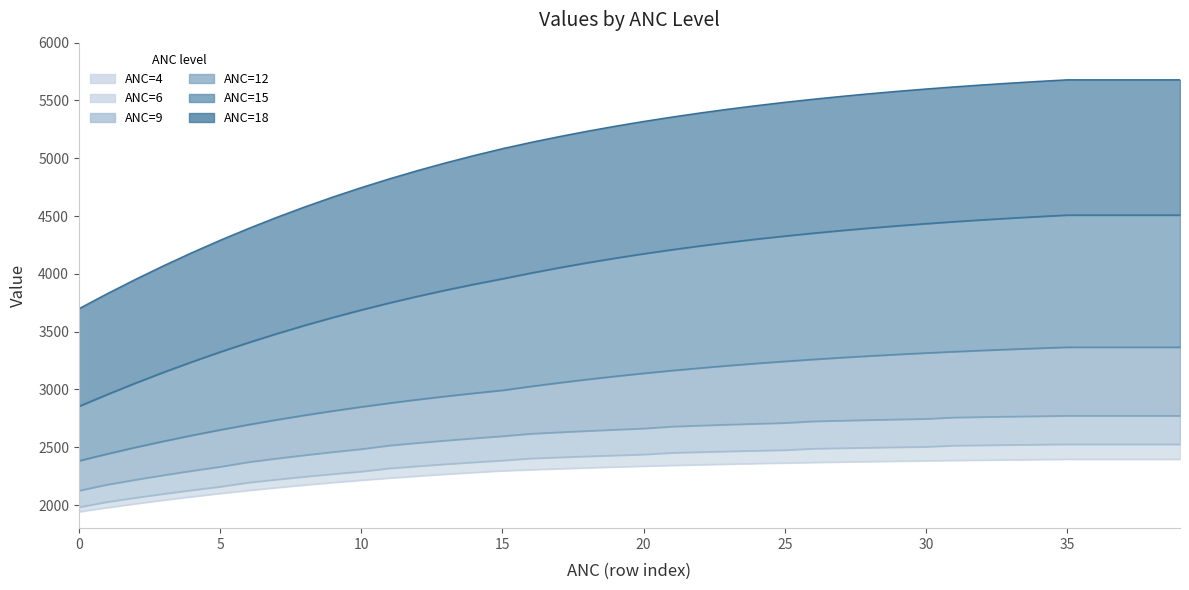

True or false: ANC=6 and ANC=18 cross at least once.

False